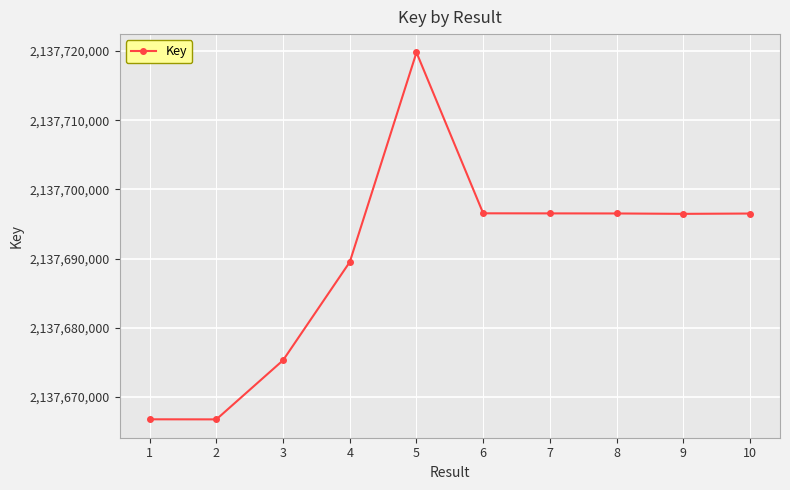

What is the sum of the values at 8 and 10?

4275393043